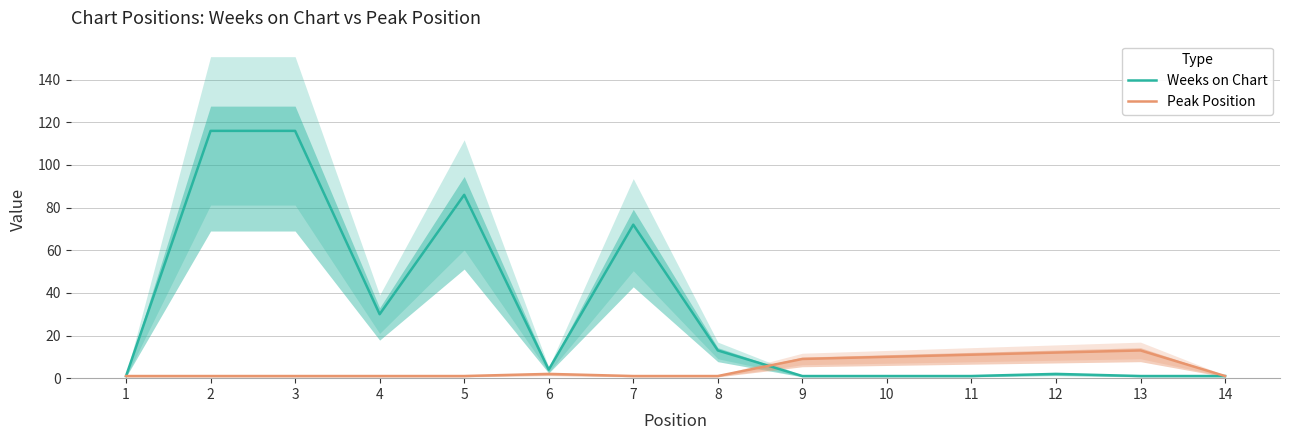

Reading left to right, what are all the values shown in this chart?

Weeks on Chart: 1=1	2=116	3=116	4=30	5=86	6=4	7=72	8=13	9=1	10=1	11=1	12=2	13=1	14=1
Peak Position: 1=1	2=1	3=1	4=1	5=1	6=2	7=1	8=1	9=9	10=10	11=11	12=12	13=13	14=1